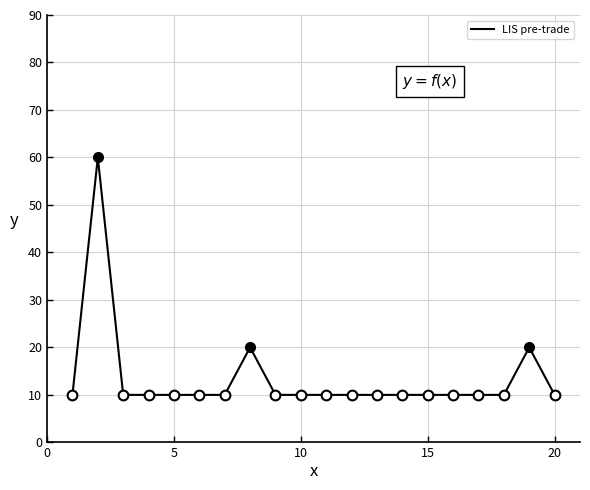

What is the greatest value displayed?

60